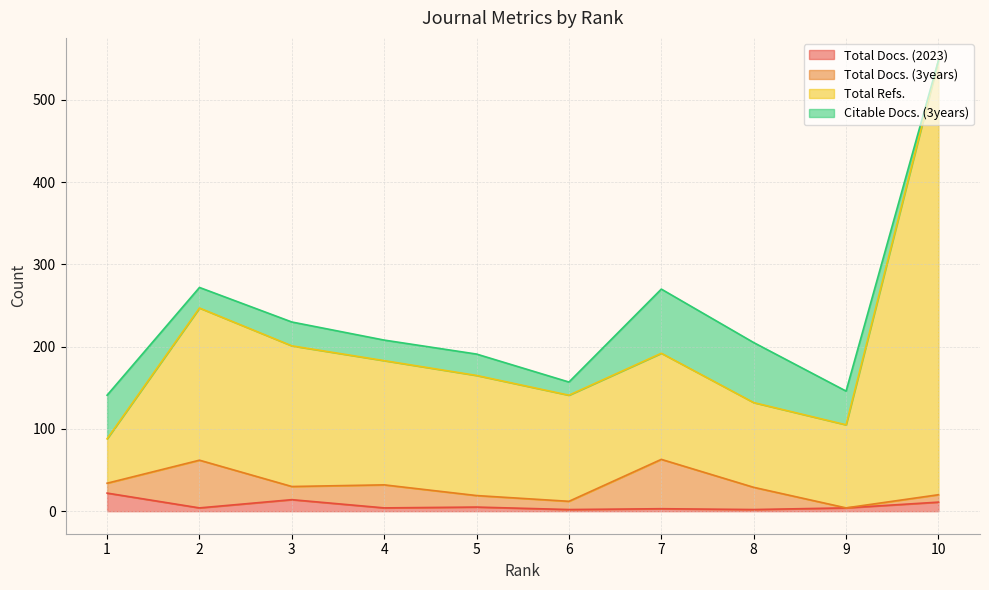

What are all the series names shown in the legend?

Total Docs. (2023), Total Docs. (3years), Total Refs., Citable Docs. (3years)